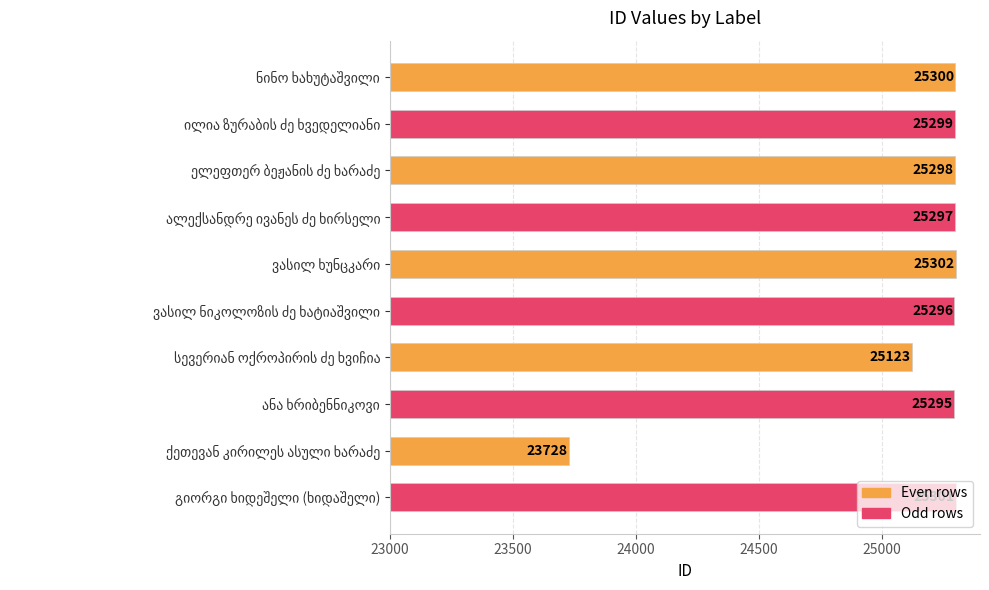

What is the value of the 9th bar from the top?

23728